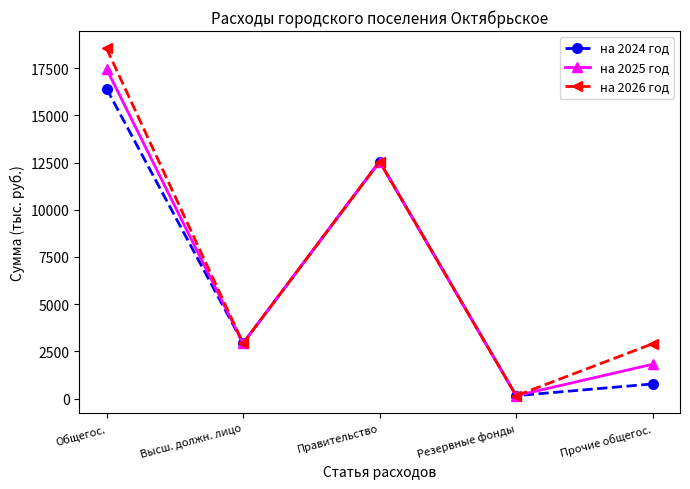

At which category is the sum across all series the highest?

Общегос.